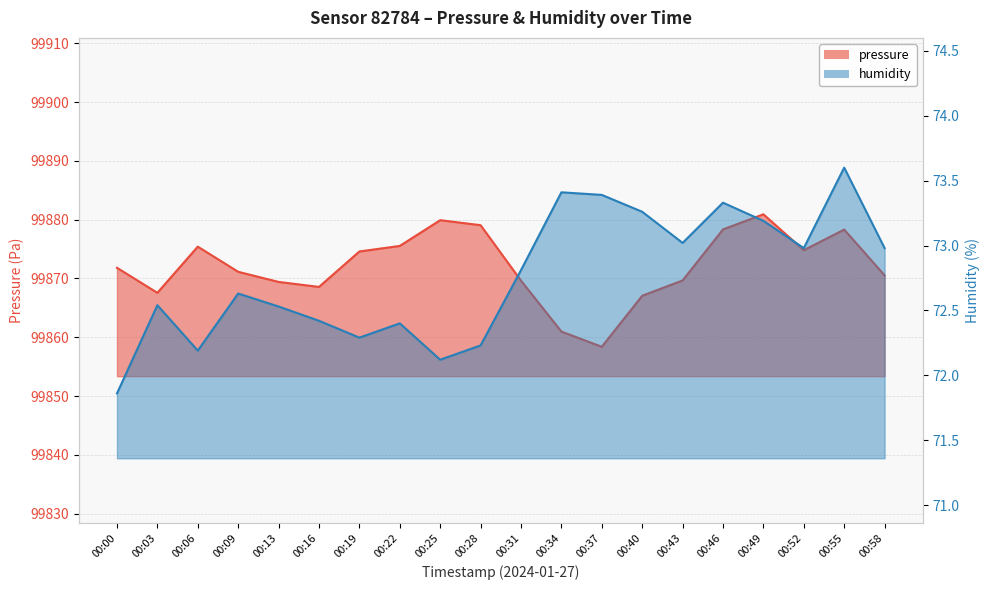

Is it true that humidity equals 73.2 at 00:49?

True